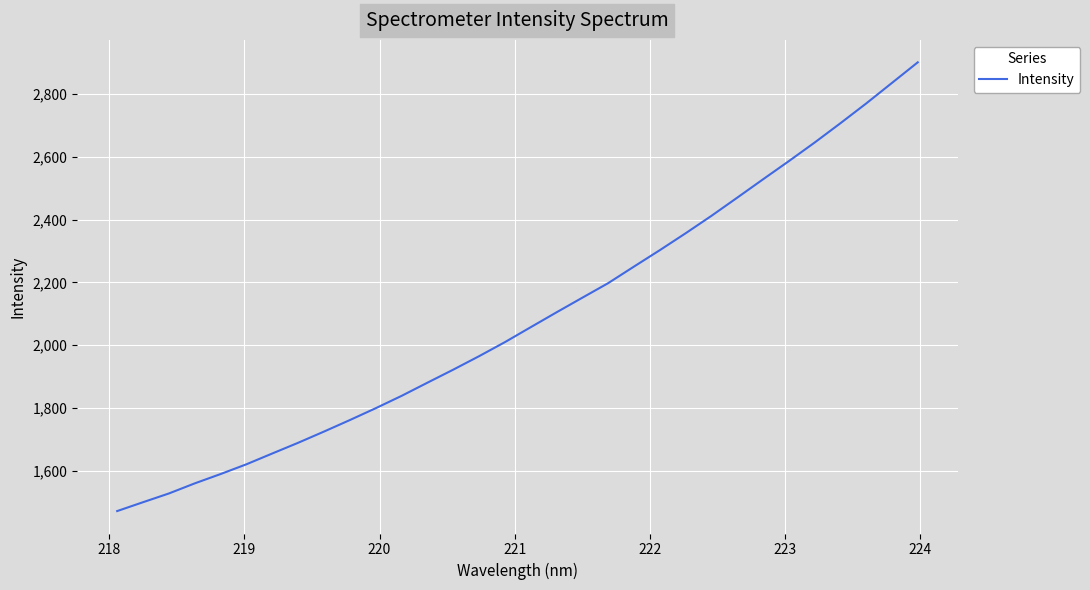

Does the chart have visible grid lines?

Yes